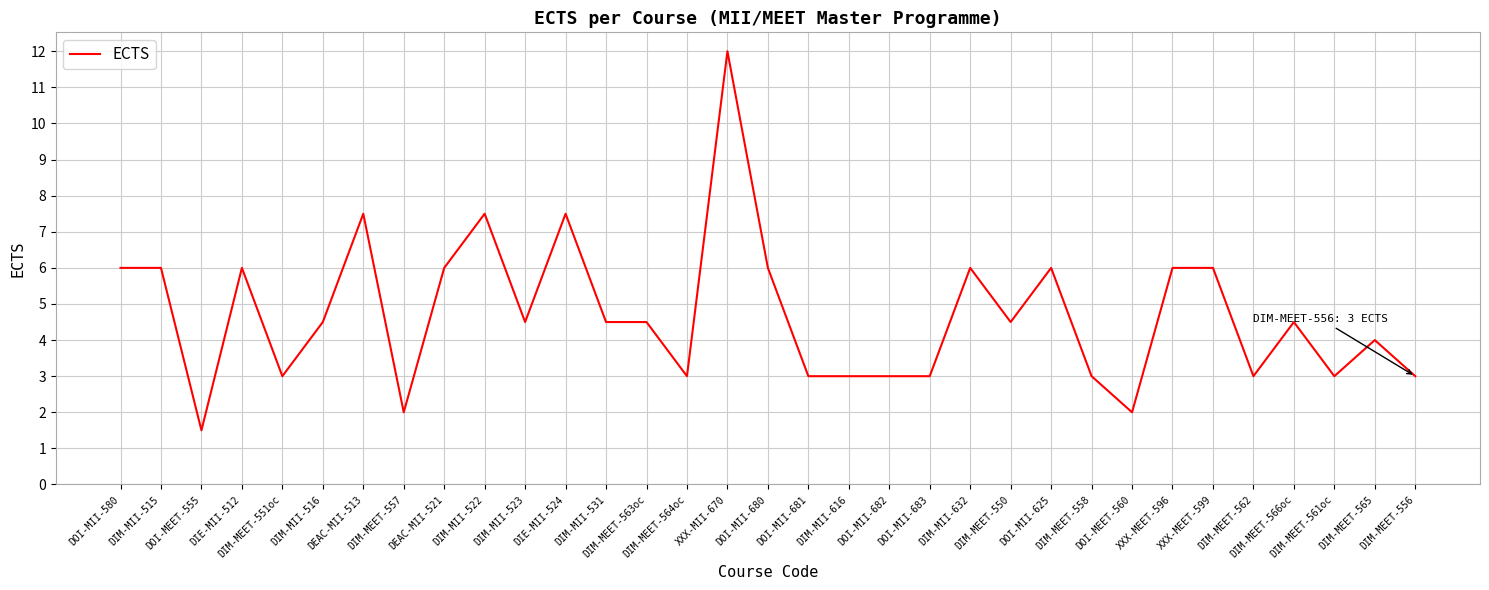

Which category has the lowest value across all series?

DOI-MEET-555